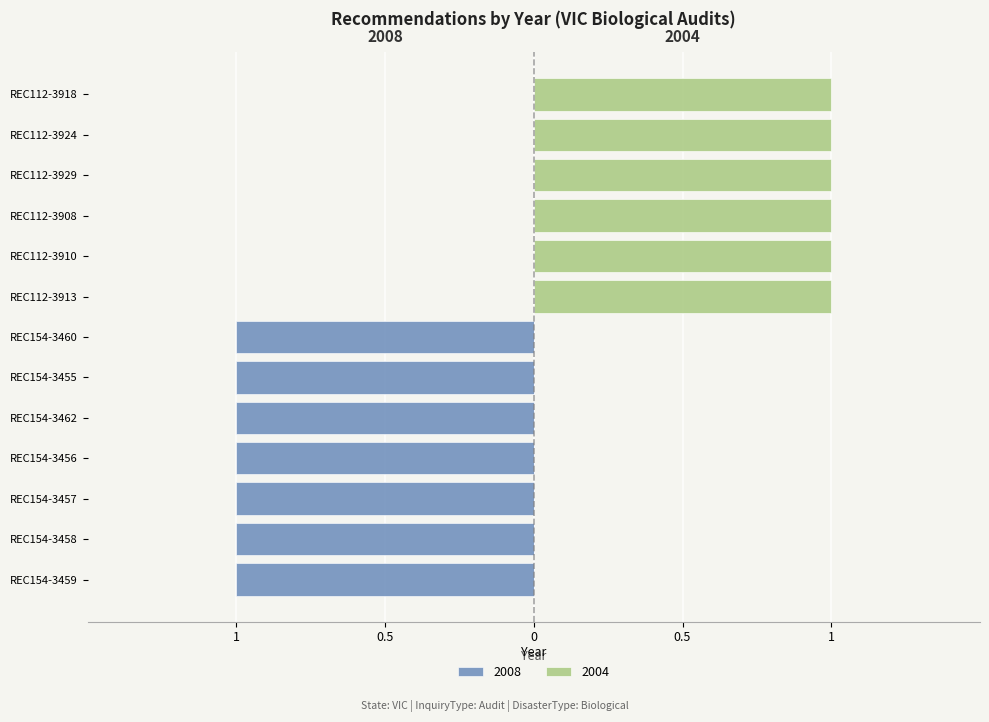

How many data points are above -1?

6